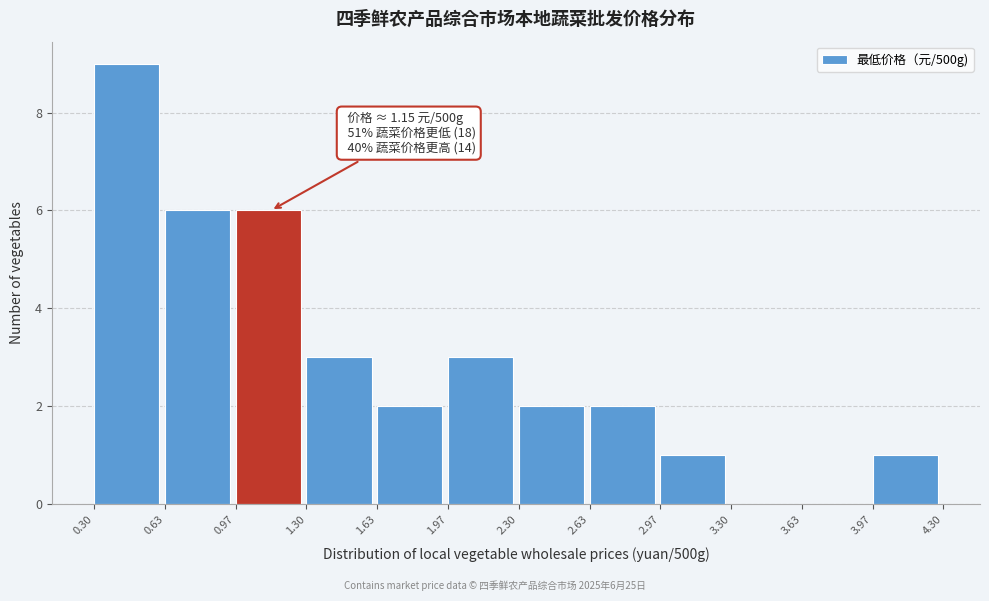

Which range on the x-axis has the tallest bar?

0.30 to 0.63